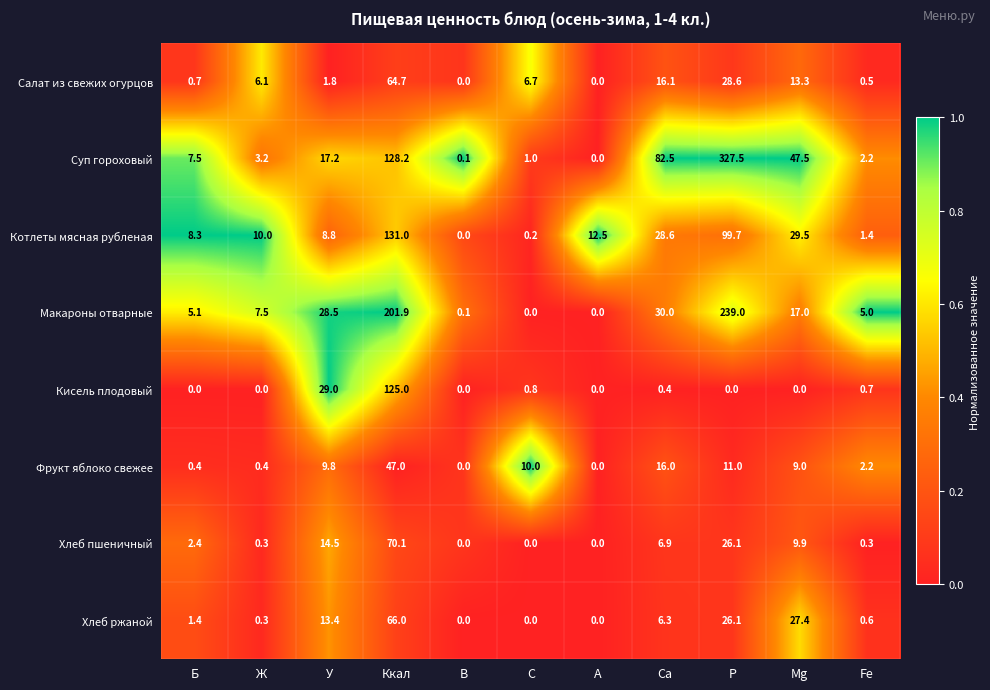

What is the highest value of the Котлеты мясная рубленая series?

131.0